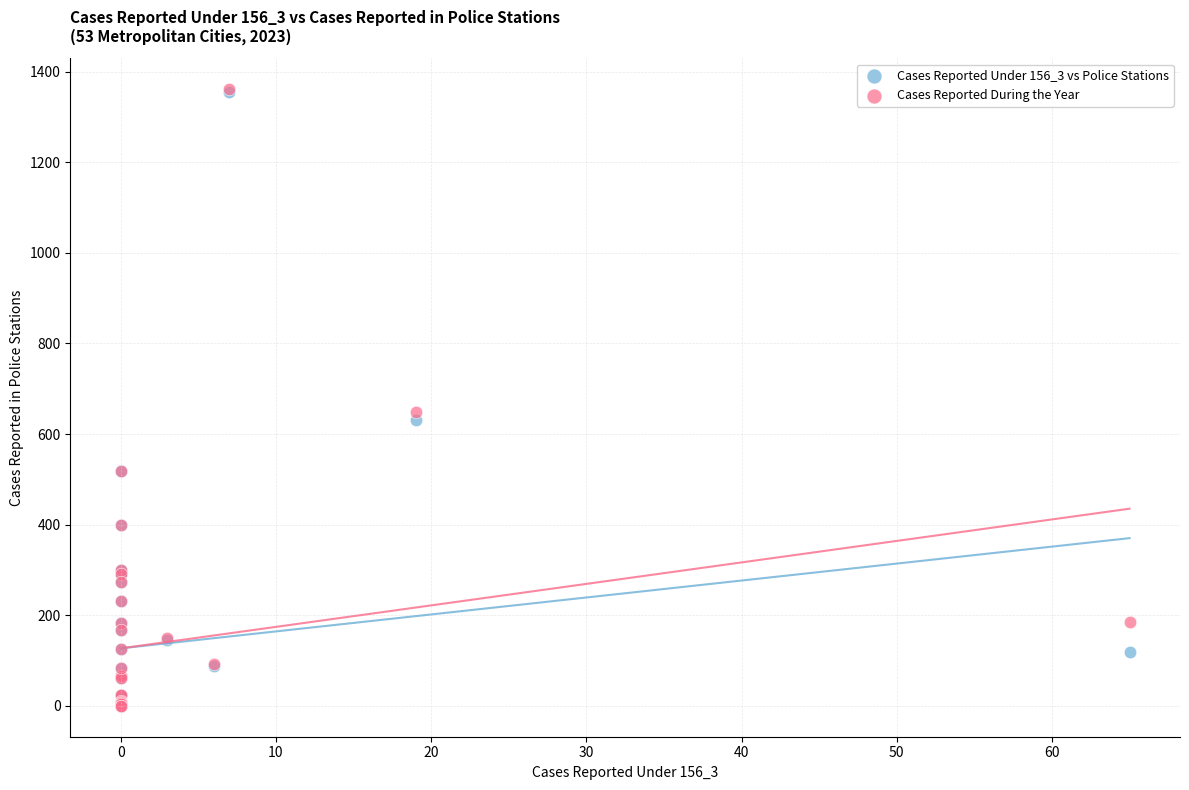

In the Cases Reported During the Year series, what Y value is closest to 680?

649